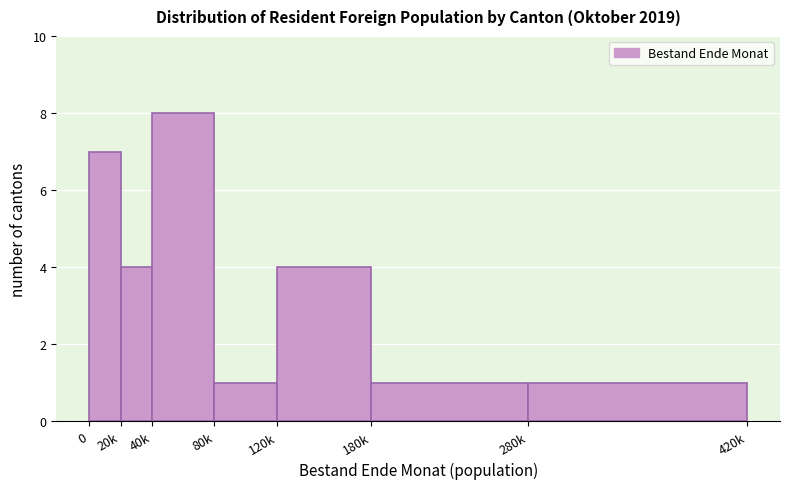

Reading left to right, transcribe all the data shown in this chart.

7	4	8	1	4	1	1